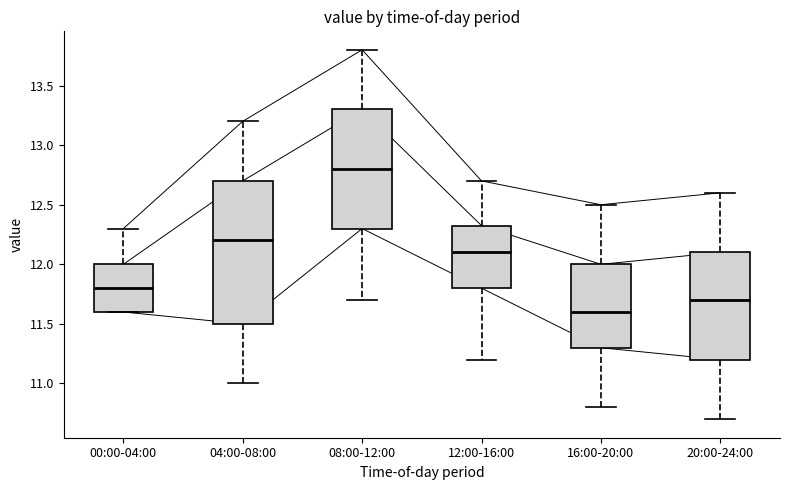

Reading left to right, transcribe this box plot: for each box, give where its median line is, the range the box spans, and where its two whiskers end, as read against the y-axis. The values are not printed on the chart, so give them approximately, as read against the axis.

00:00-04:00: median 11.80, box 11.60 to 12.00, whiskers 11.60 to 12.30
04:00-08:00: median 12.20, box 11.50 to 12.70, whiskers 11.00 to 13.20
08:00-12:00: median 12.80, box 12.30 to 13.30, whiskers 11.70 to 13.80
12:00-16:00: median 12.10, box 11.80 to 12.35, whiskers 11.20 to 12.70
16:00-20:00: median 11.60, box 11.30 to 12.00, whiskers 10.80 to 12.50
20:00-24:00: median 11.70, box 11.20 to 12.10, whiskers 10.70 to 12.60